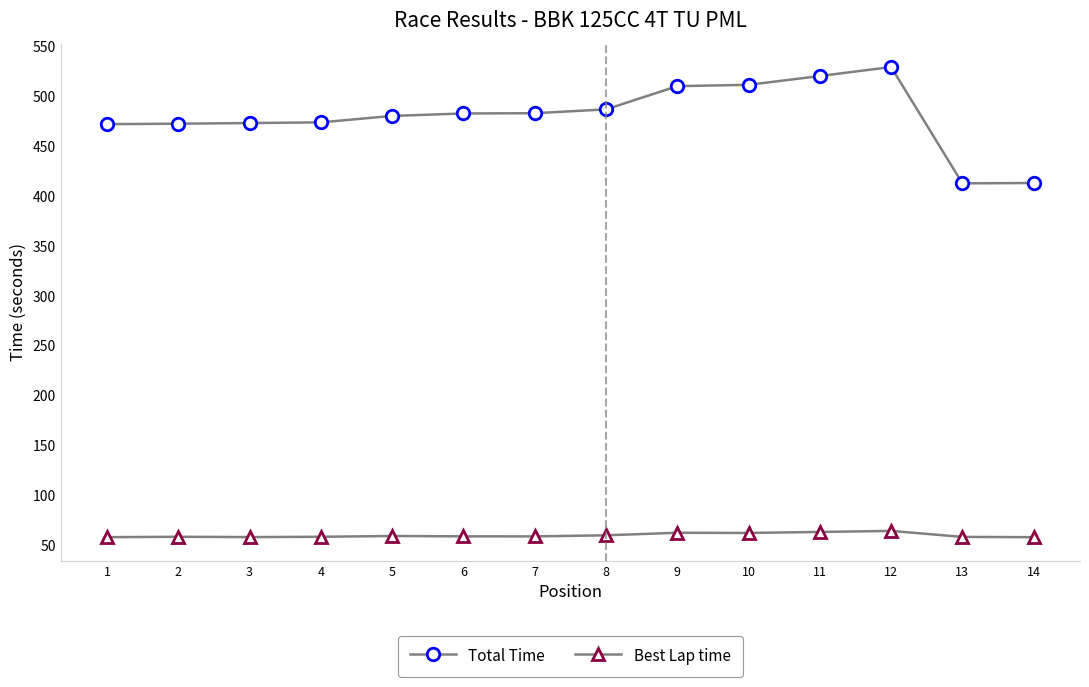

The value of Total Time at 12 is 529.3. True or false?

True